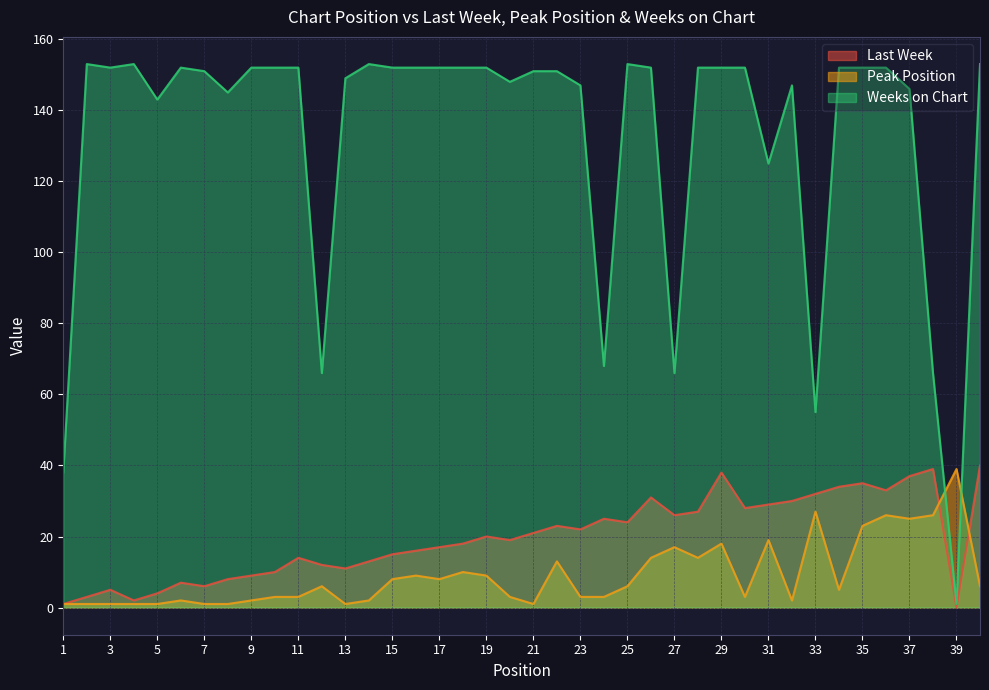

Which label corresponds to the smallest value in the chart?

39